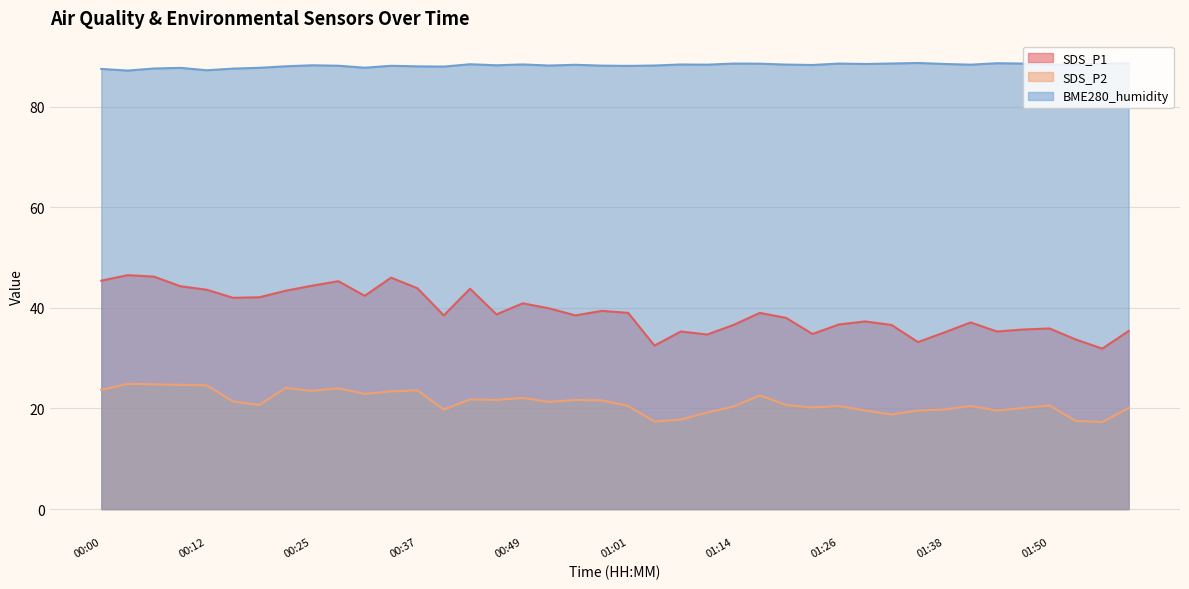

What is the approximate value of SDS_P2 at 00:46?

21.7